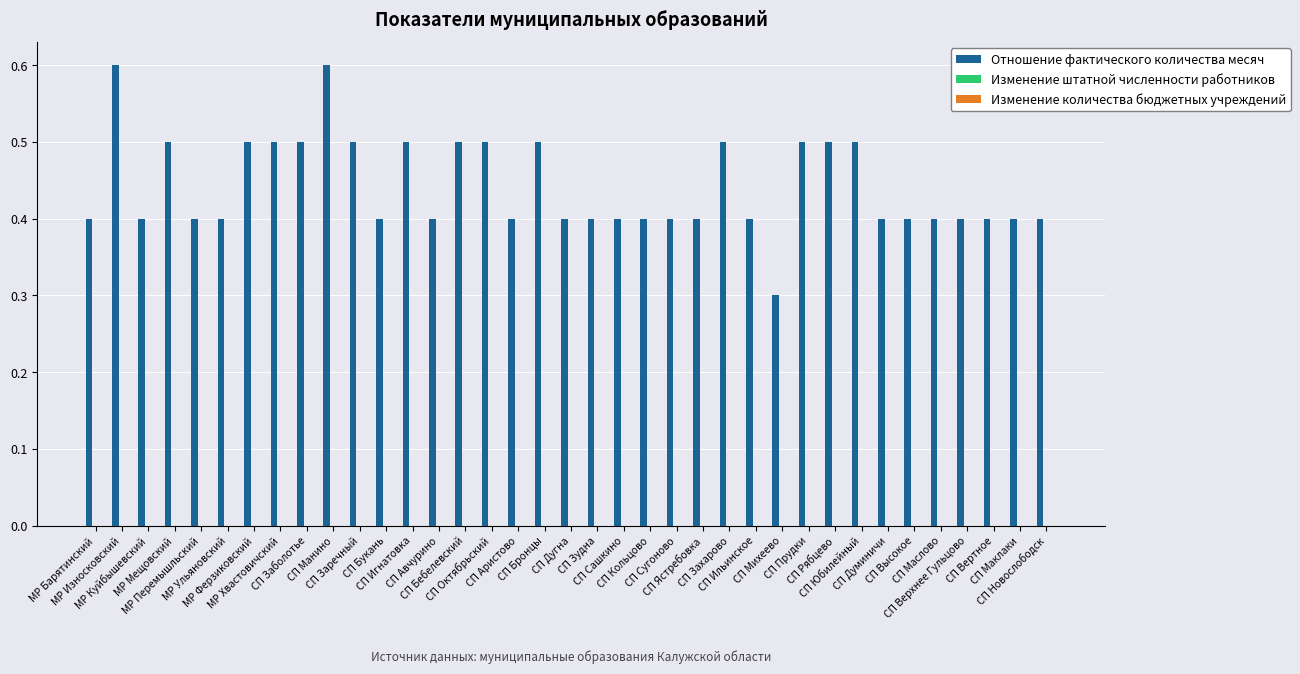

What position from the right is СП Рябцево?

9